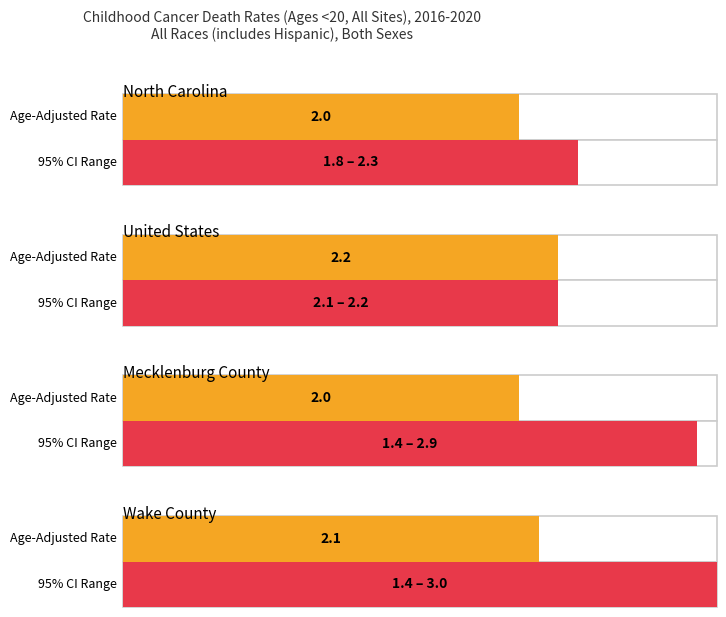

What is the difference between the highest and lowest values at Mecklenburg County?

1.5